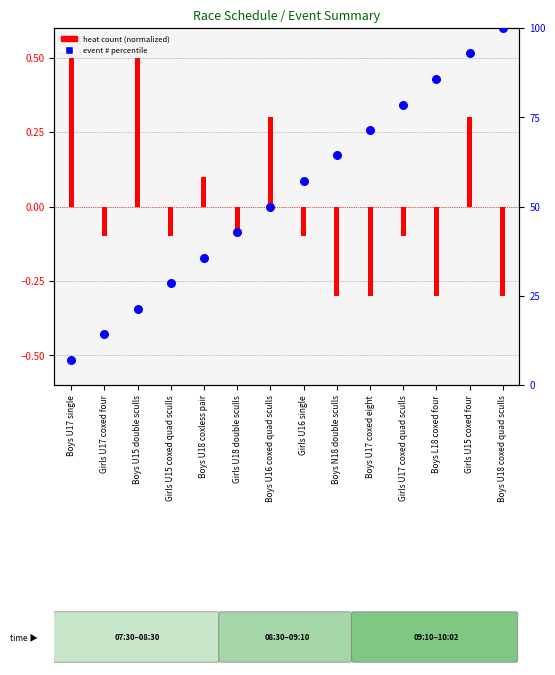

What is the change in value from Boys U18 coxless pair to Girls U15 coxed four?

+57.1